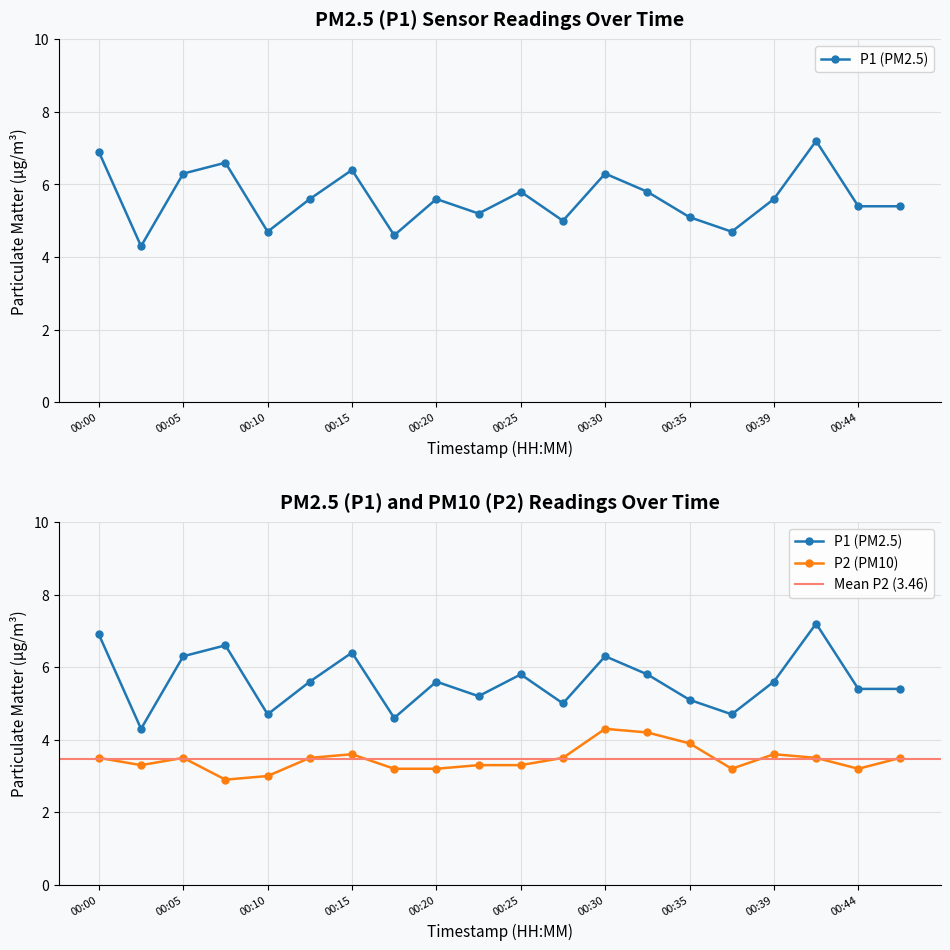

At which label does P2 reach its peak?

00:30